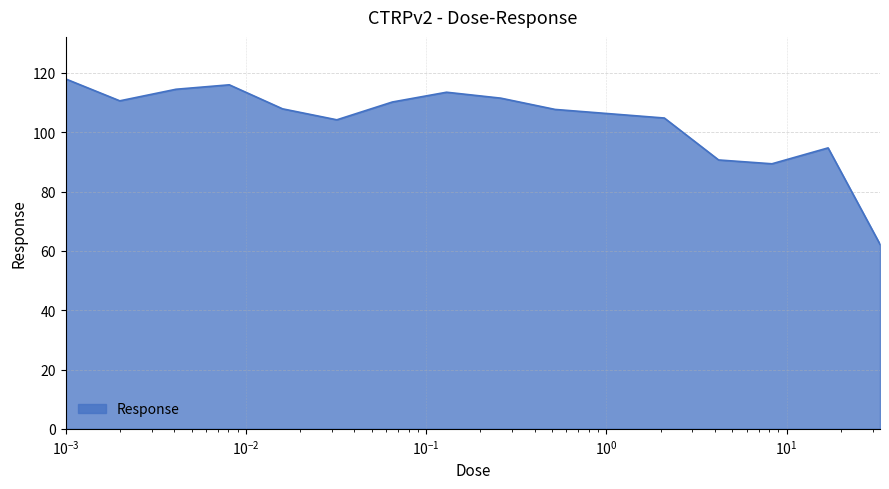

What is the minimum value shown in the chart?

62.2